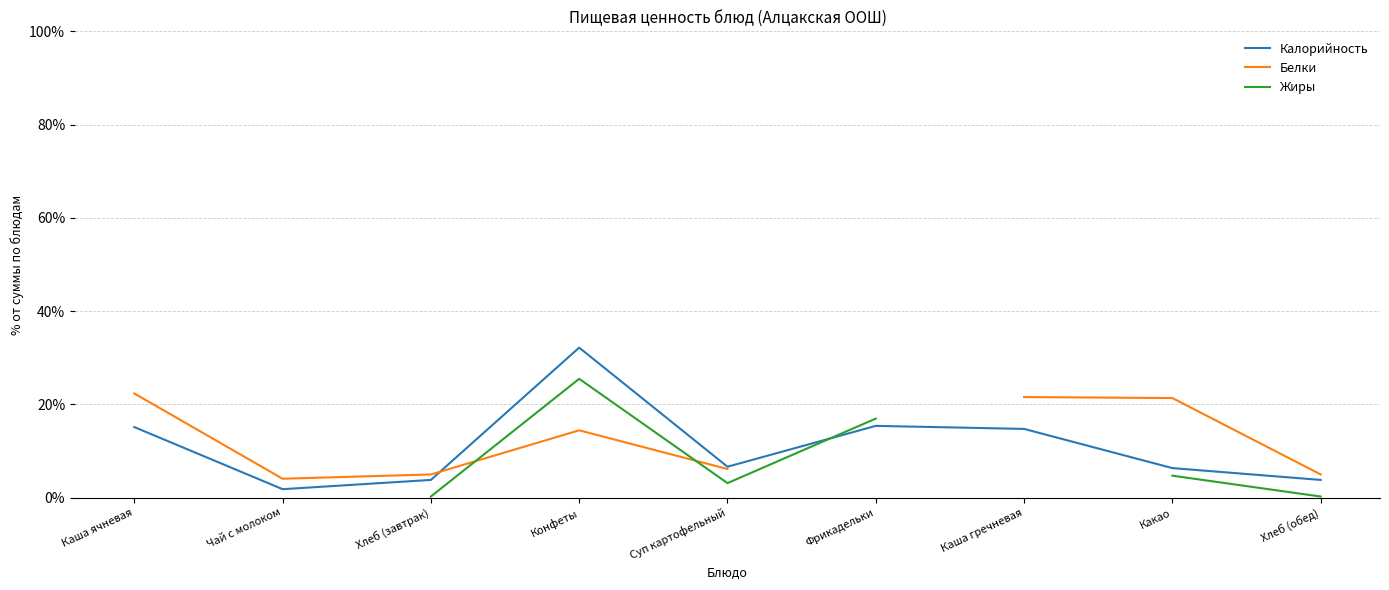

True or false: Белки has more than 0 points higher than both neighbors.

True